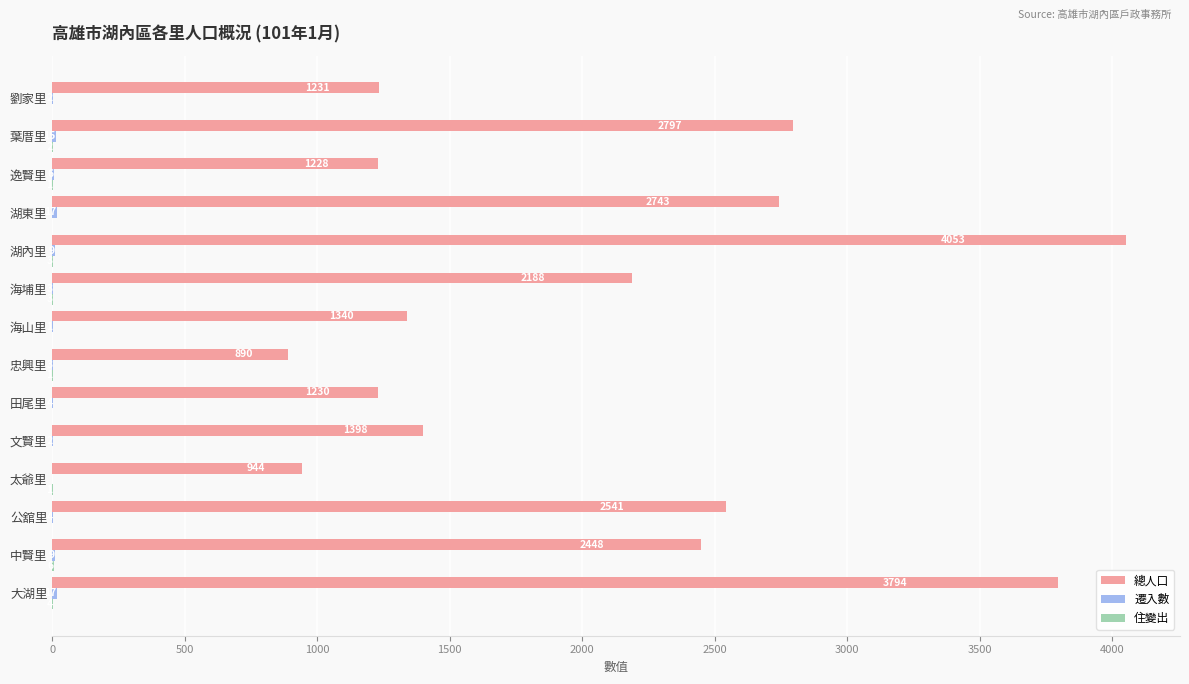

Is it true that 總人口 equals 541 at 田尾里?

False